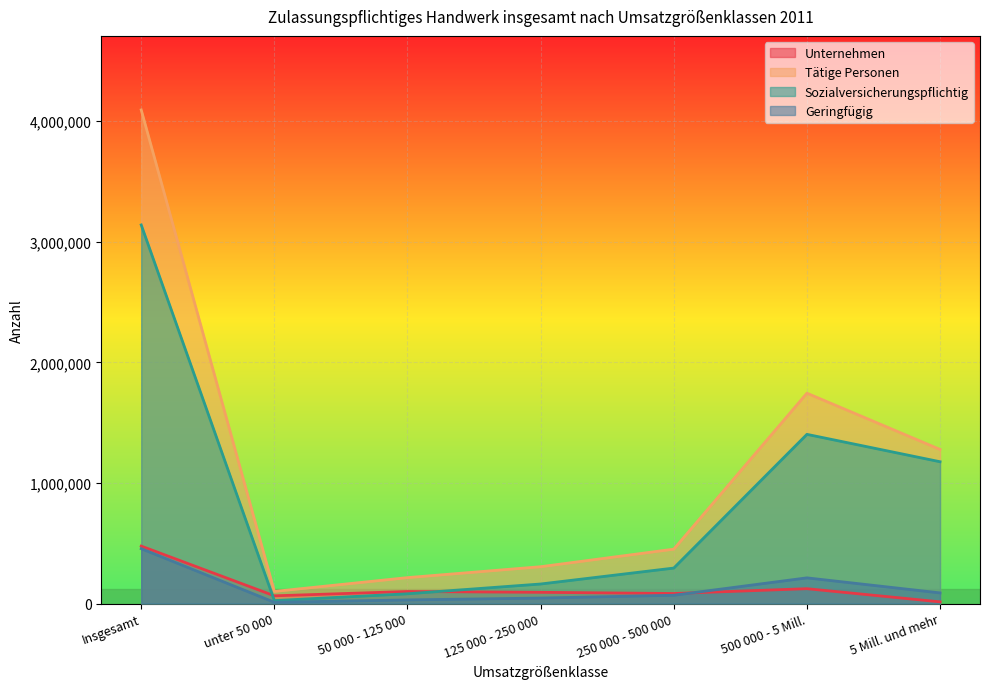

What is the value of the Tätige Personen point at the 4th from the left?

305268